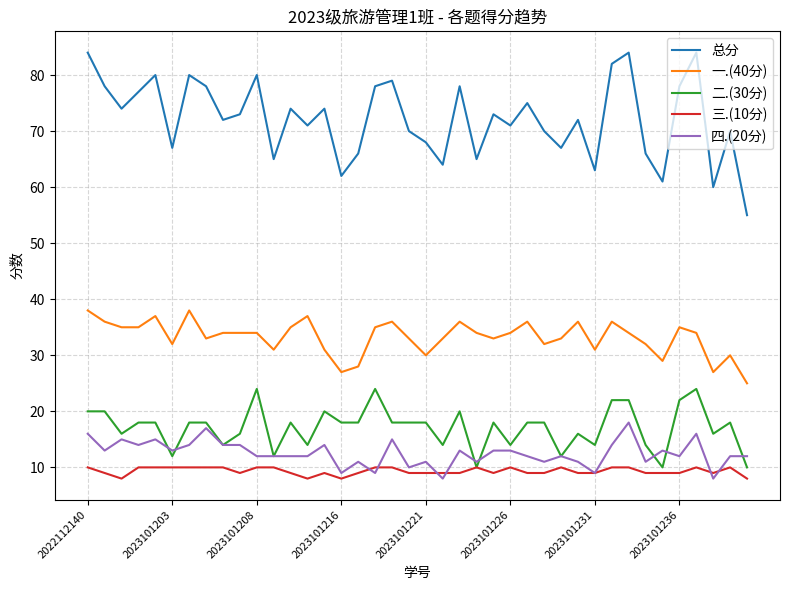

What is the smallest value displayed?

8